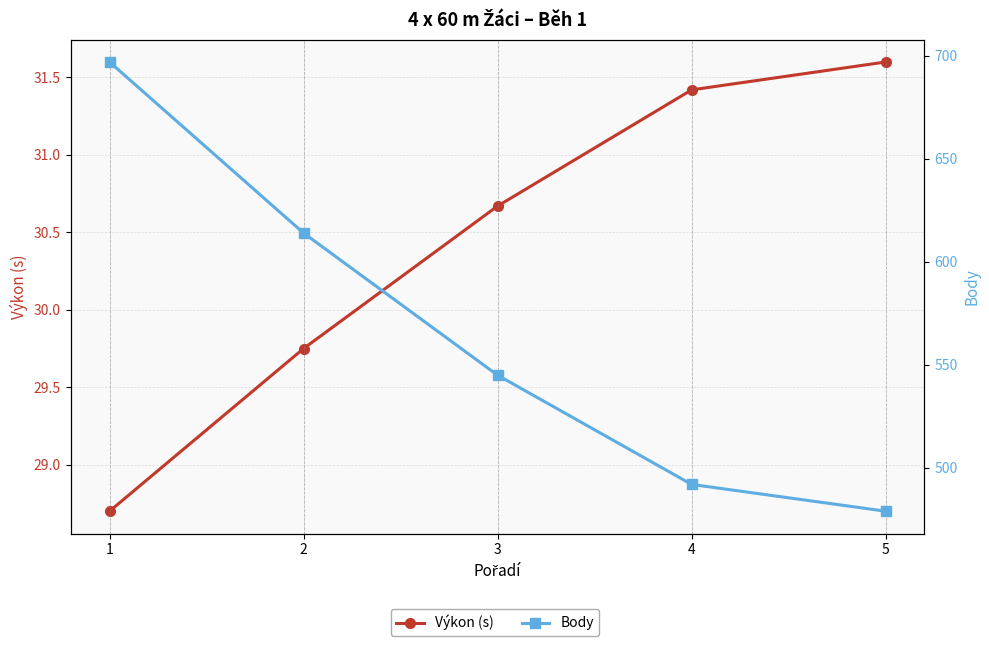

What is the difference between the Výkon (s) values at 4 and 5?

0.2